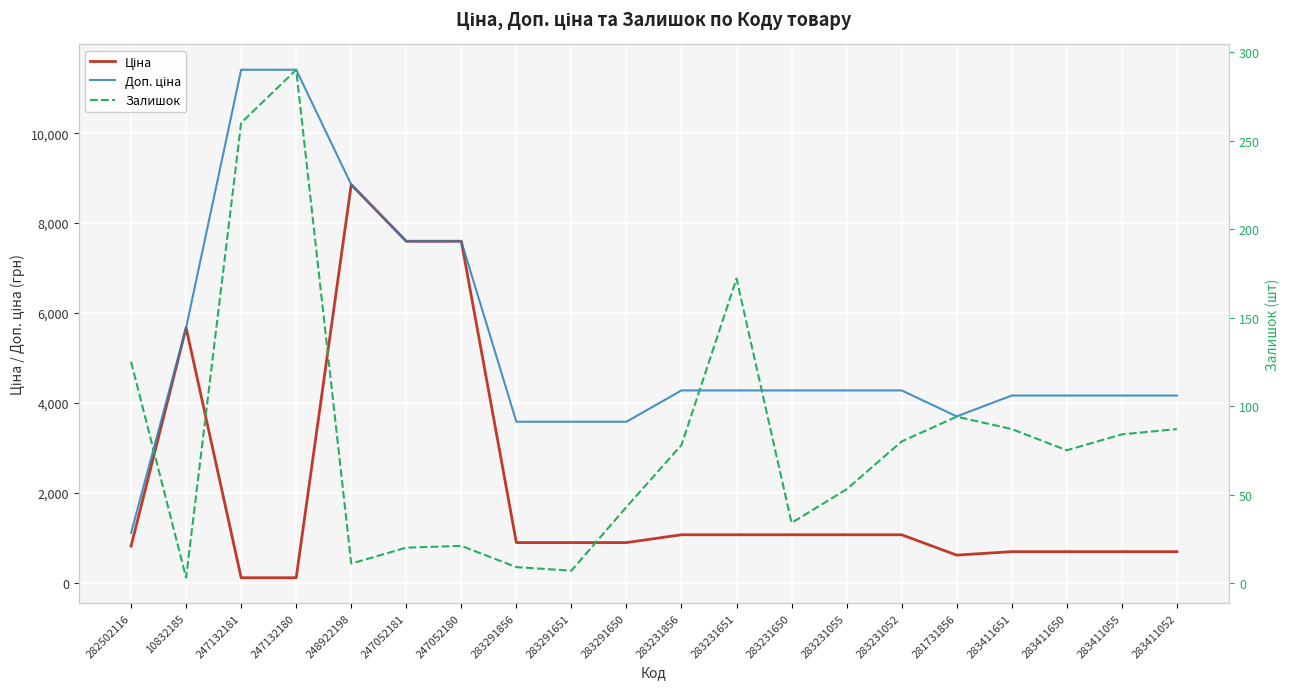

What is the label of the 19th point from the right?

10832185